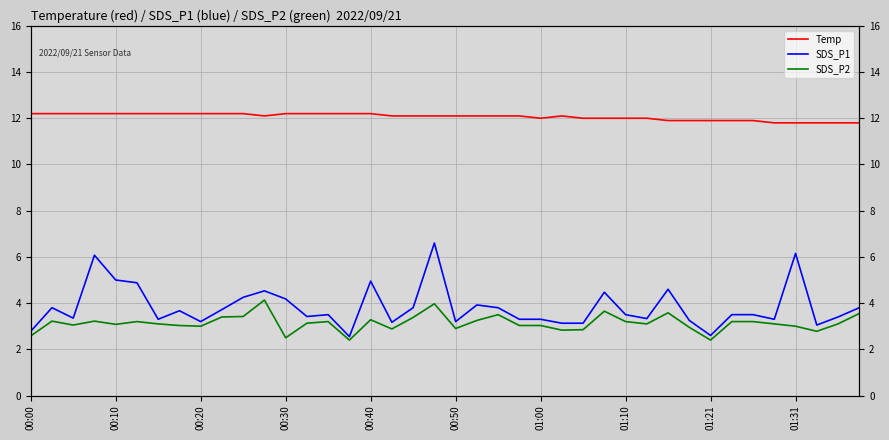

Read the Temp value at 00:10.

12.2